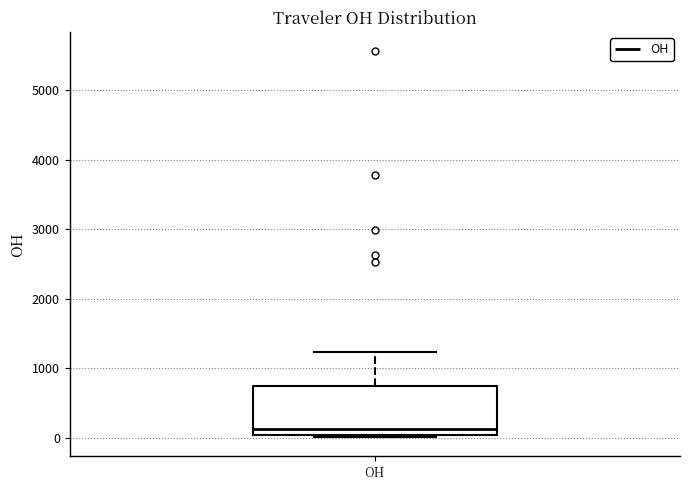

Read this box plot against the y-axis: the position of the median line, the range covered by the box, and the ends of both whiskers. The values are not printed on the chart, so give them approximately, as read against the axis.

median 100, box 0 to 700, whiskers 0 to 1200